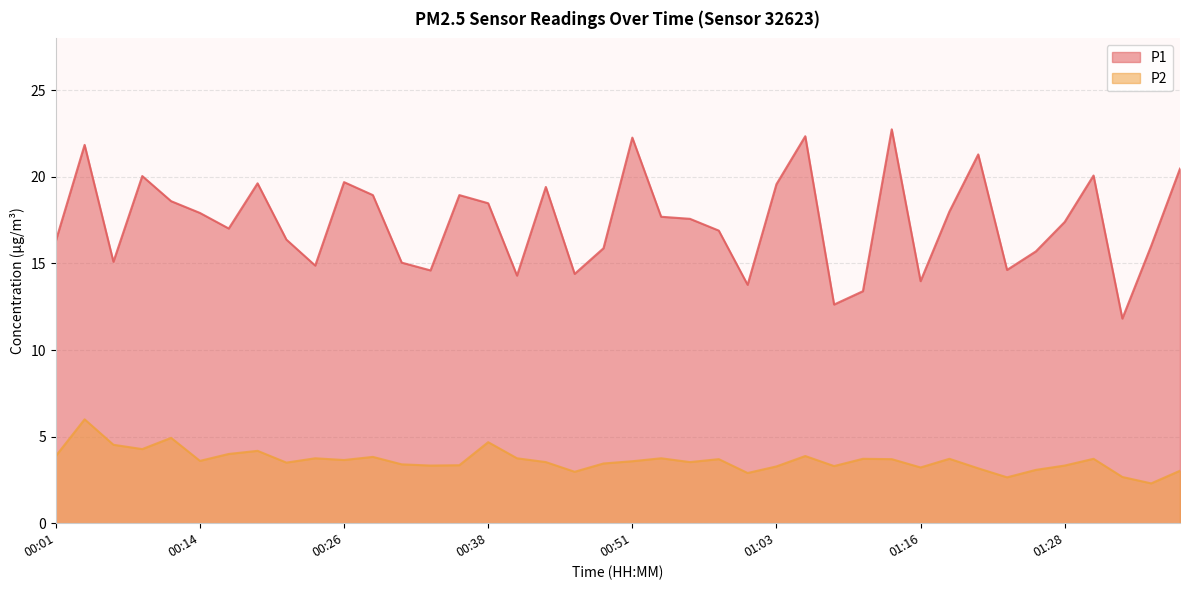

How many lines are shown in the chart?

2